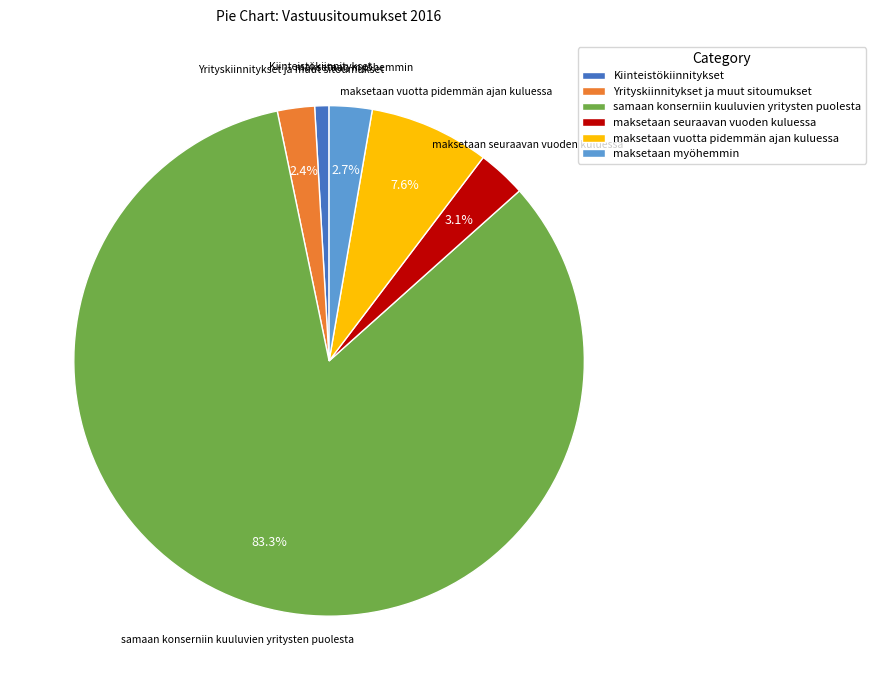

Which slice is the largest?

samaan konserniin kuuluvien yritysten puolesta